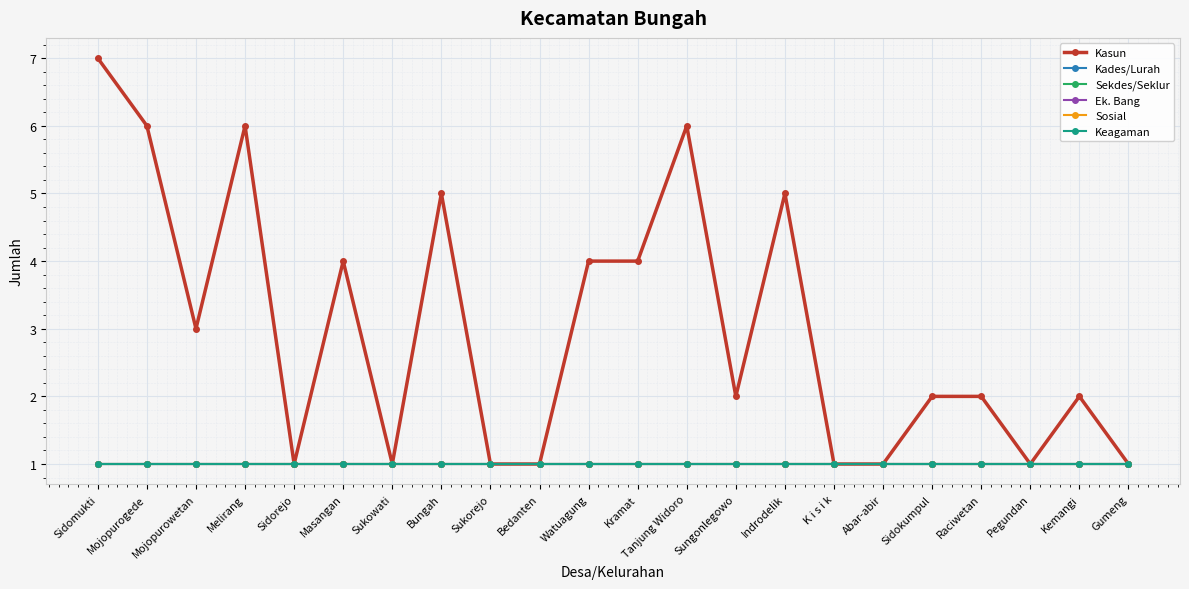

Does the chart have visible grid lines?

Yes